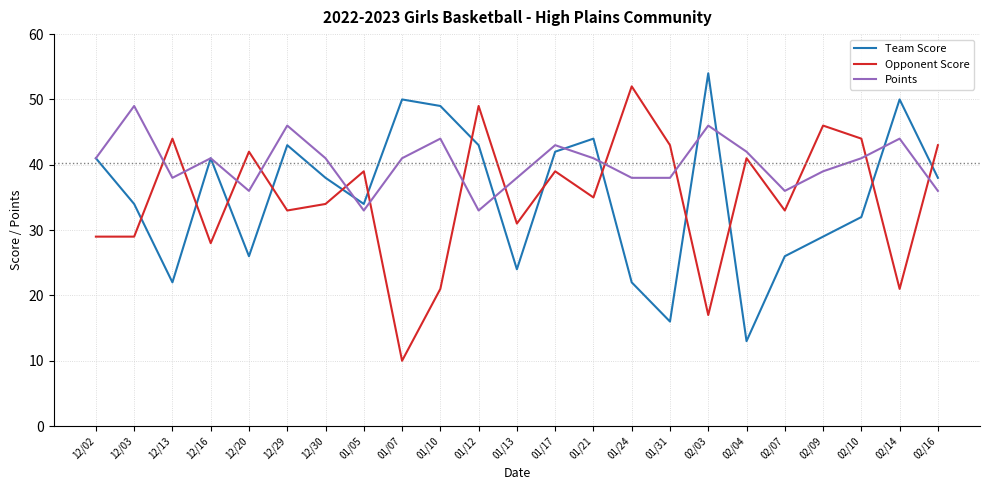

What is the sum of all Team Score values?

811